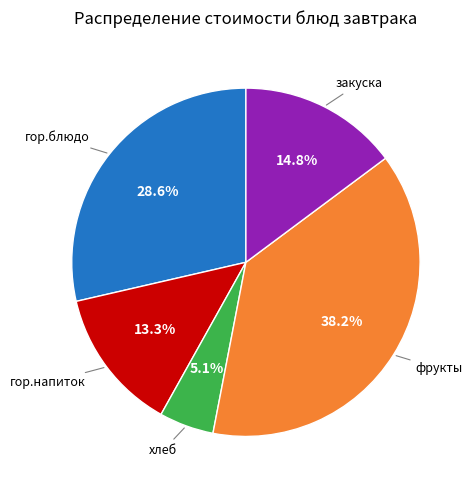

Does any single category account for the majority?

No